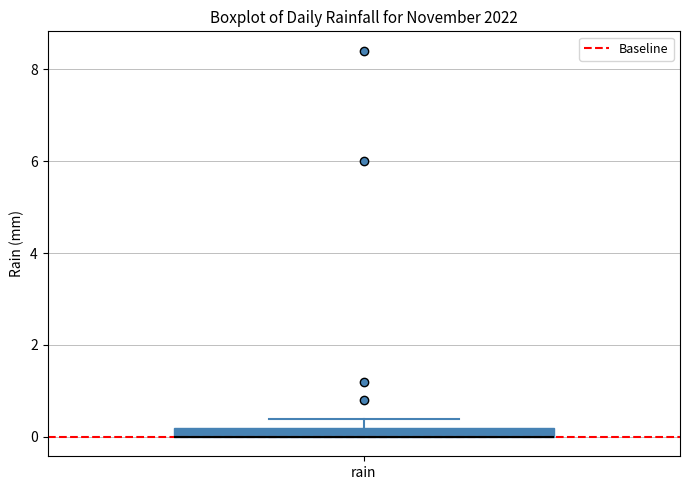

Where is the lower edge of the box for rain on the y-axis? The values are not printed on the chart, so give them approximately, as read against the axis.

0.0